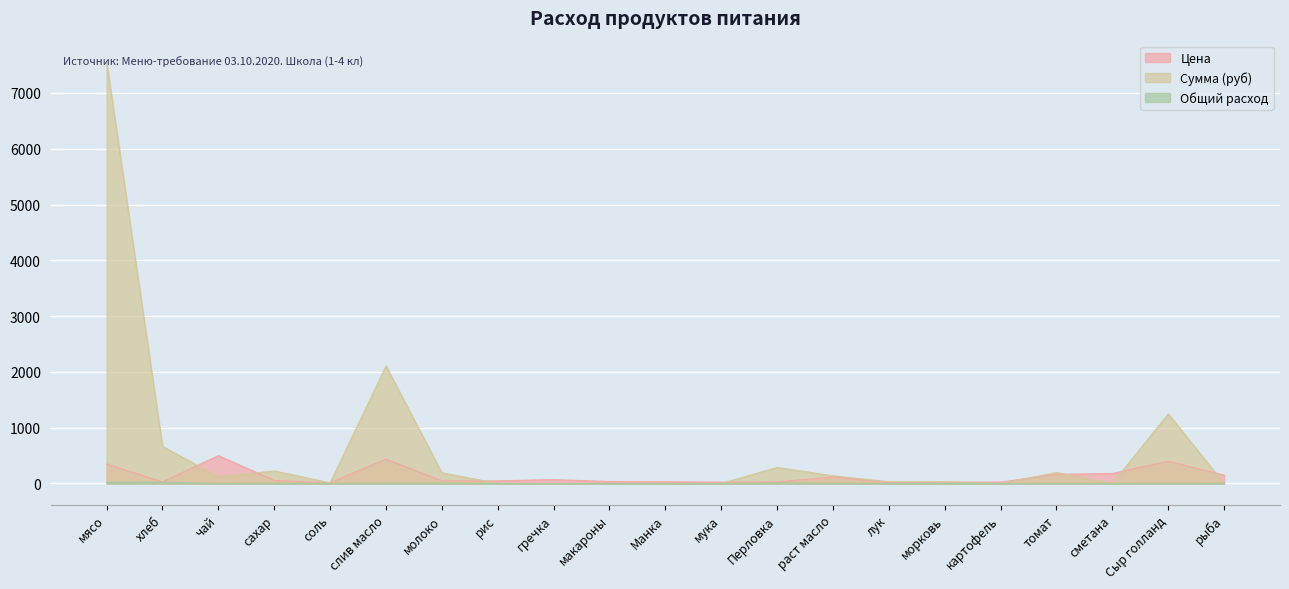

How many categories are shown in the chart?

21